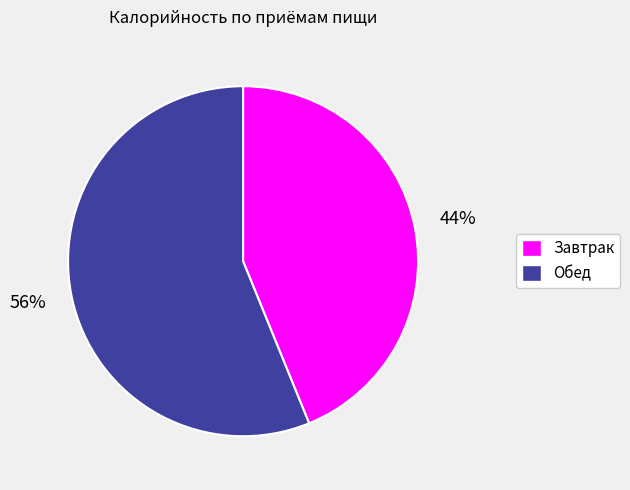

Approximately how many times larger is the value at Обед compared to Завтрак?

1.3